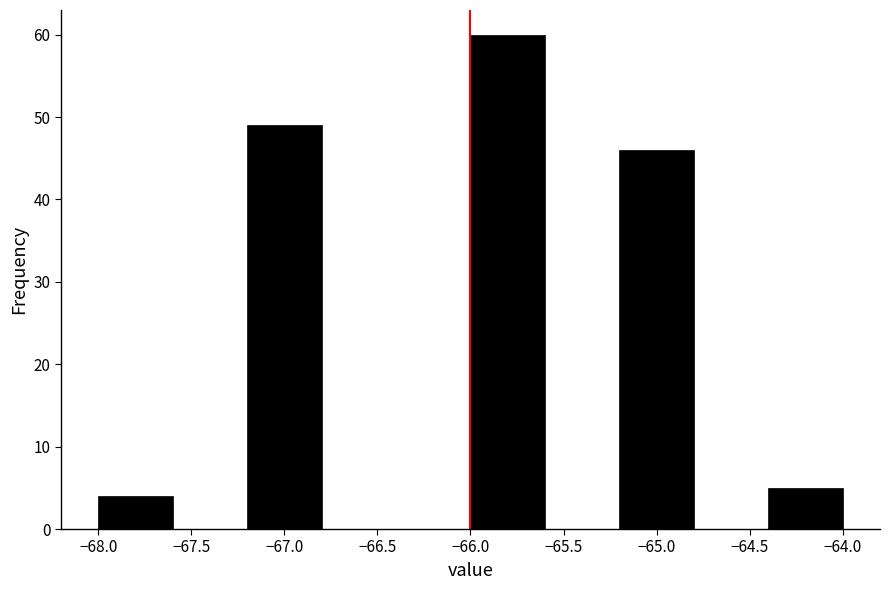

Reading left to right, list every bar in this chart as the range it spans on the x-axis followed by its height. The values are not printed on the chart, so give them approximately, as read against the axis.

-68.0 to -67.6: 4
-67.6 to -67.2: 0
-67.2 to -66.8: 49
-66.8 to -66.4: 0
-66.4 to -66.0: 0
-66.0 to -65.6: 60
-65.6 to -65.2: 0
-65.2 to -64.8: 46
-64.8 to -64.4: 0
-64.4 to -64.0: 5